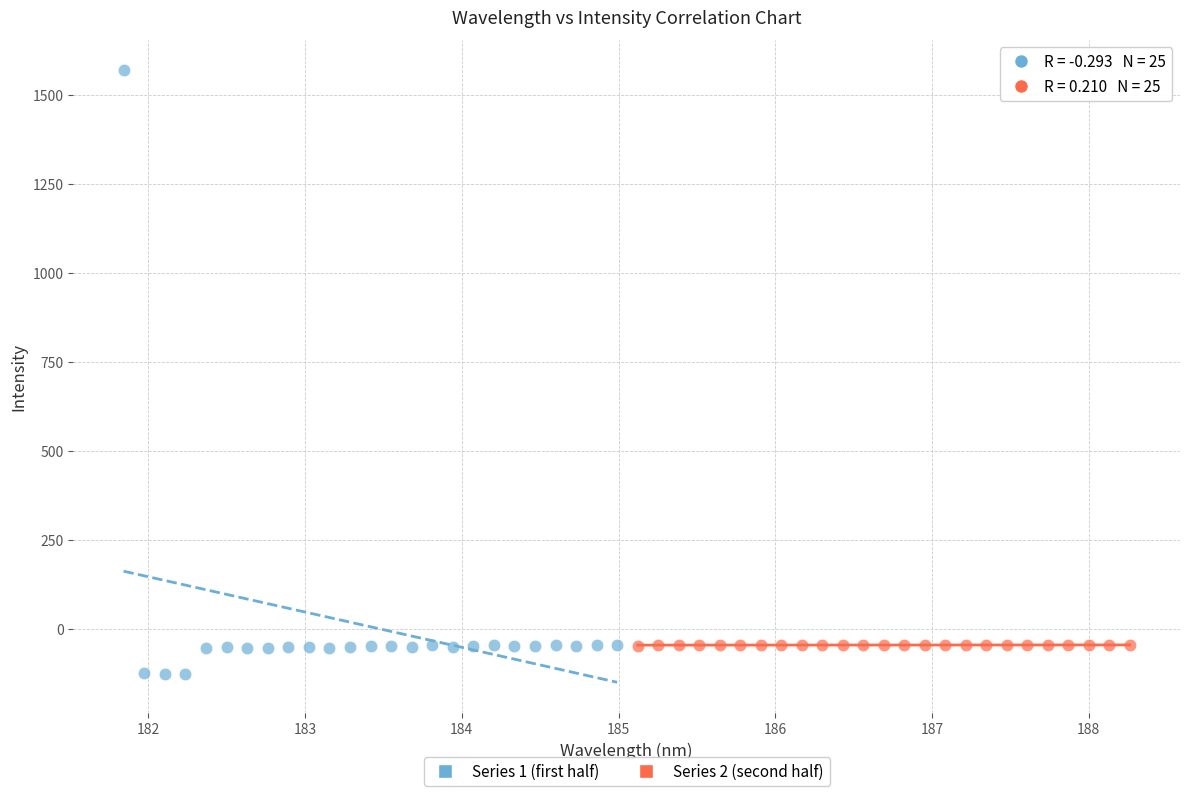

What are all the series names shown in the legend?

Series 1 (first half), Series 2 (second half)